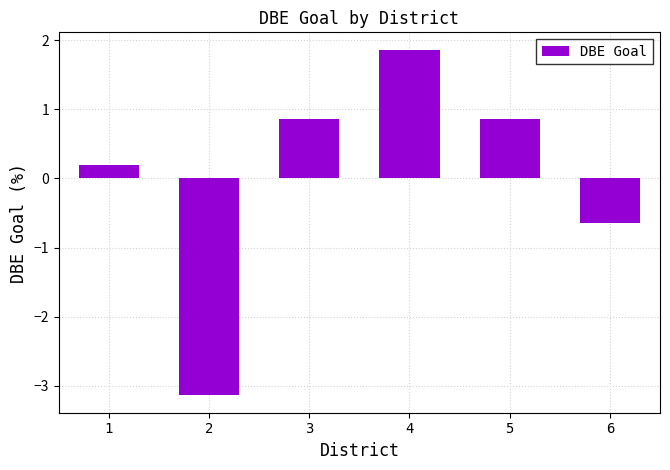

What is the greatest value displayed?

1.9